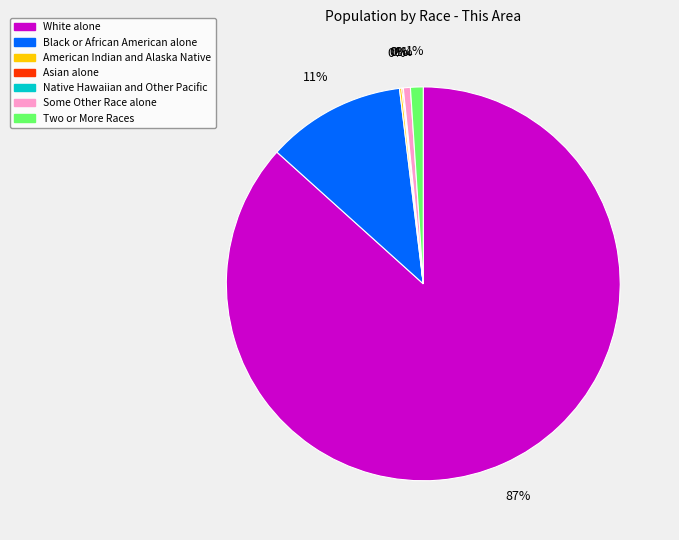

Which category accounts for the majority?

White alone